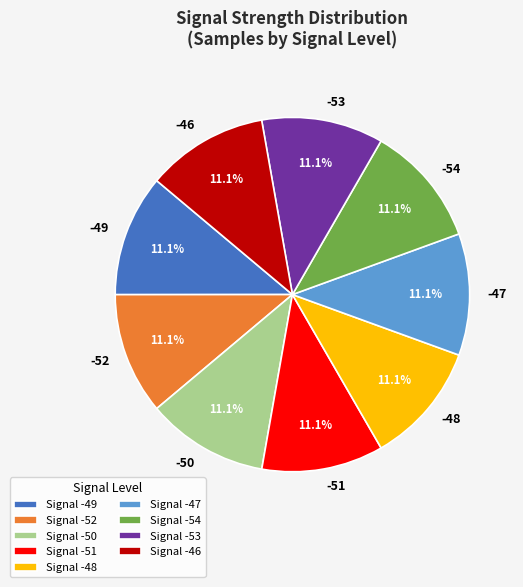

What portion of the pie excludes -51?

88.9%